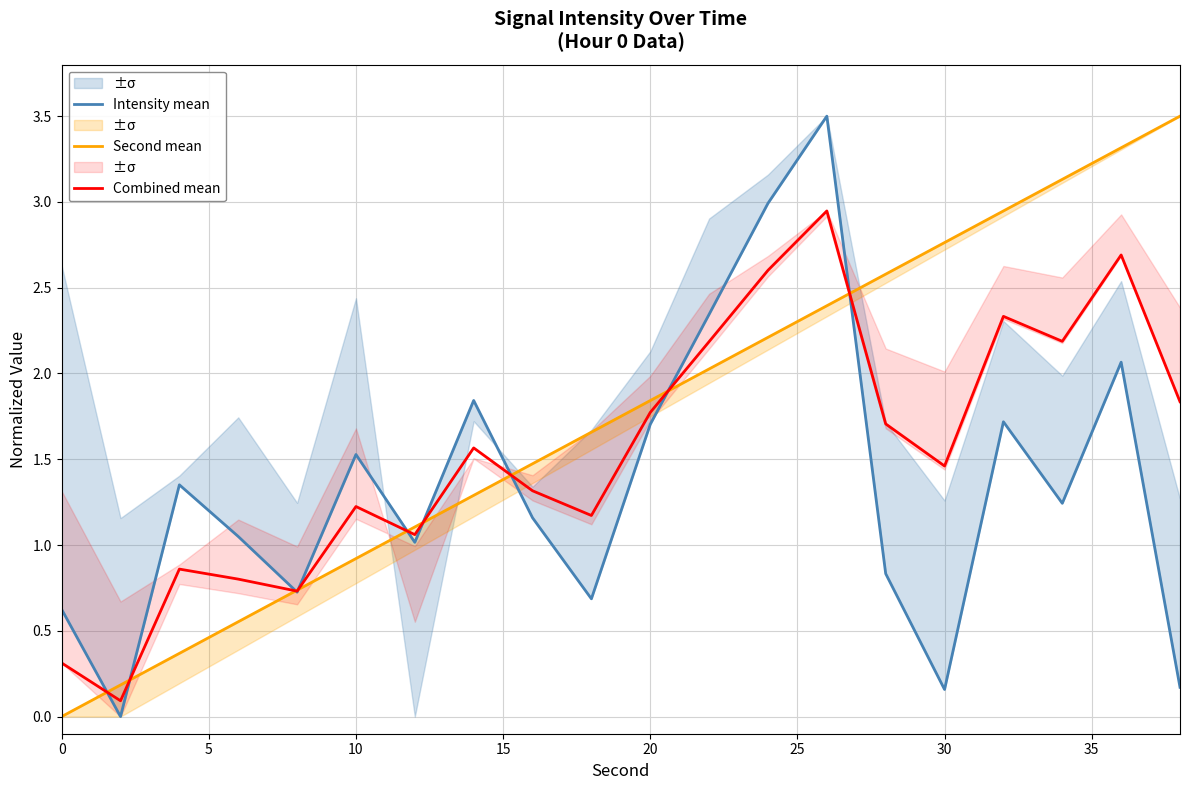

Count the number of categories in the chart.

20